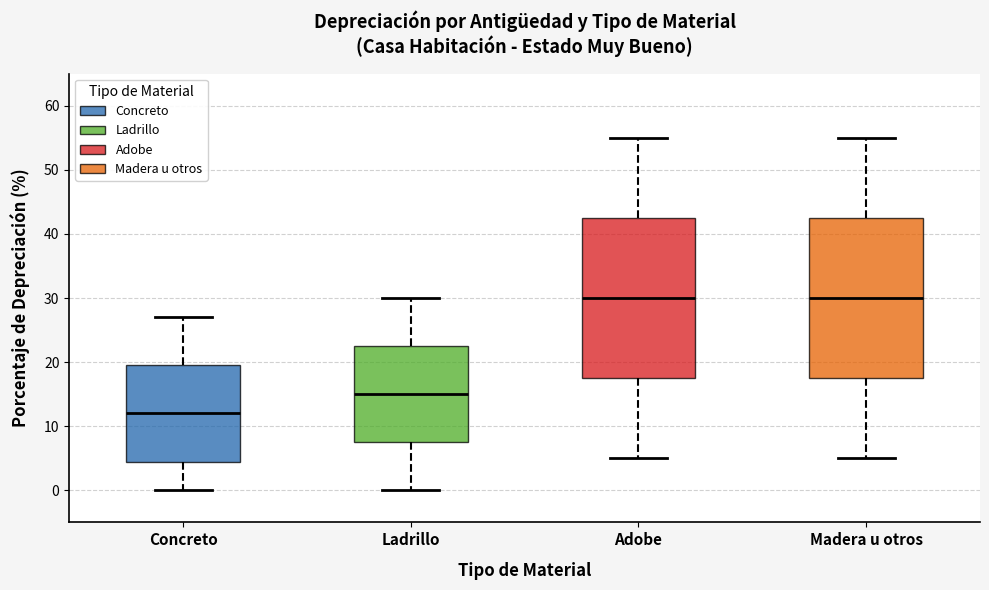

Reading left to right, transcribe this box plot: for each box, give where its median line is, the range the box spans, and where its two whiskers end, as read against the y-axis. The values are not printed on the chart, so give them approximately, as read against the axis.

Concreto: median 12, box 5 to 20, whiskers 0 to 27
Ladrillo: median 15, box 8 to 23, whiskers 0 to 30
Adobe: median 30, box 18 to 43, whiskers 5 to 55
Madera u otros: median 30, box 18 to 43, whiskers 5 to 55